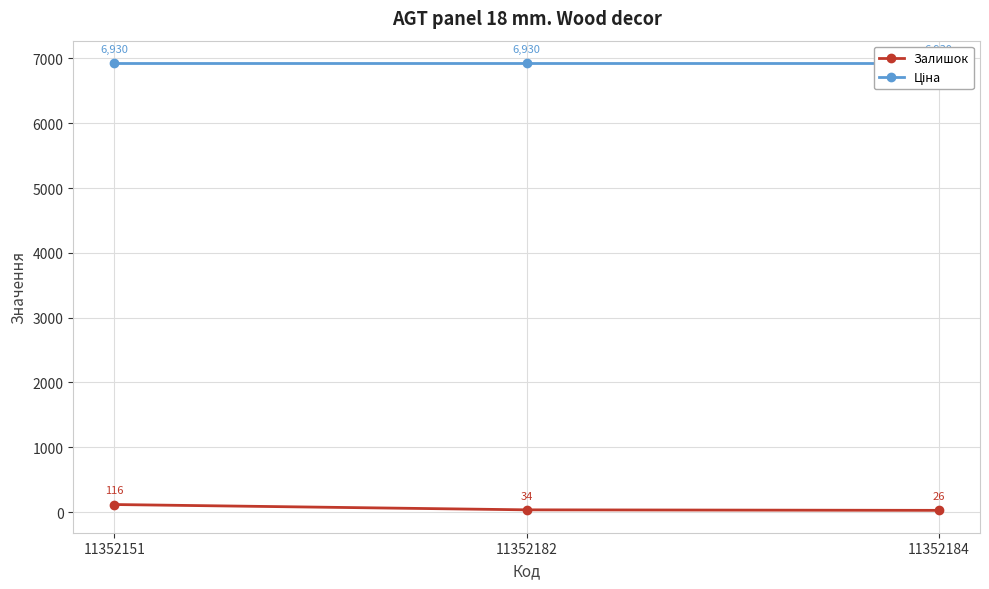

How many lines are shown in the chart?

2